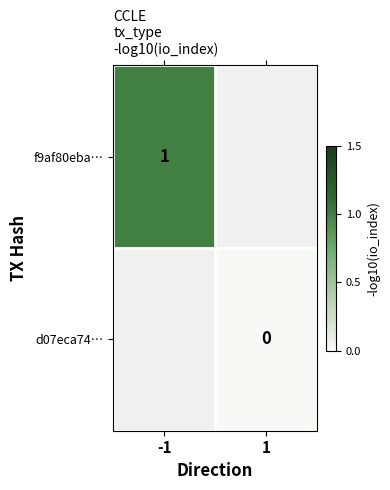

True or false: f9af80eba… has a value of 2 at -1.

False